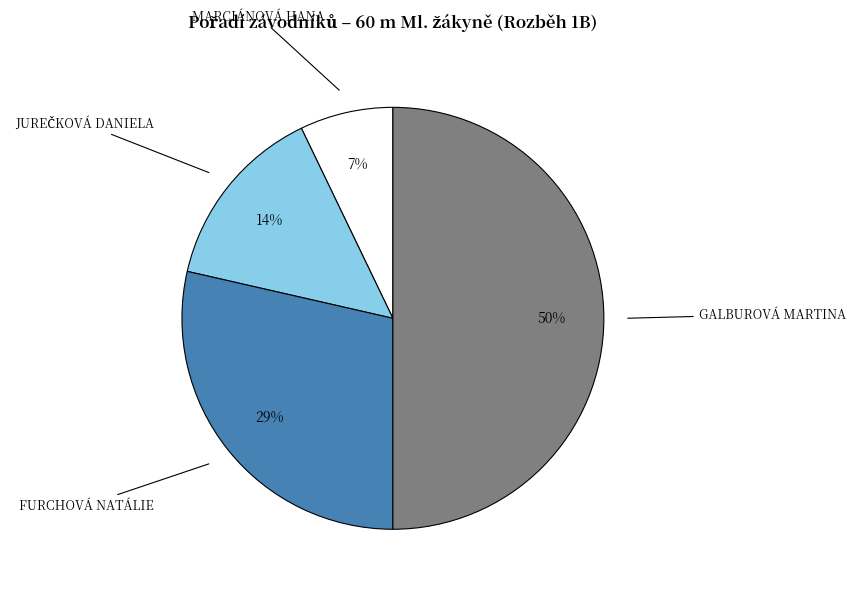

Is it true that GALBUROVÁ MARTINA is 50% of the pie?

True